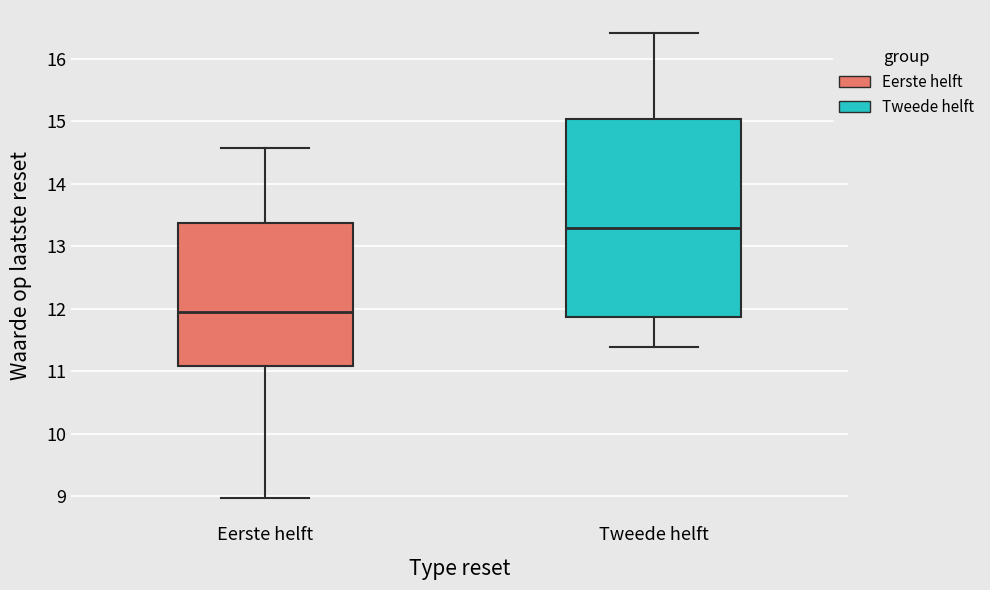

Where does the lower whisker of the box for Tweede helft end on the y-axis? The values are not printed on the chart, so give them approximately, as read against the axis.

11.4